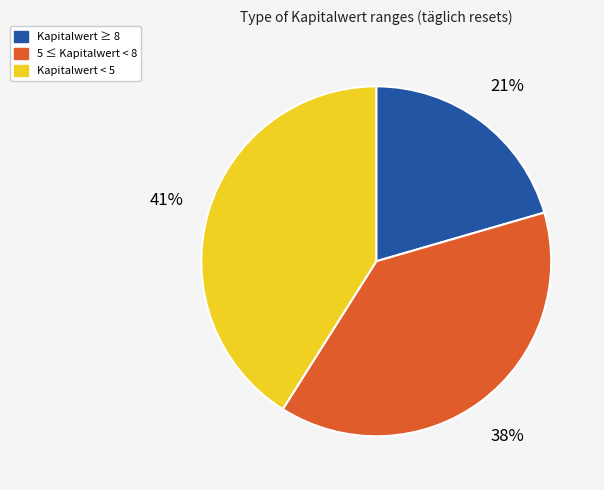

Does any single category account for the majority?

No